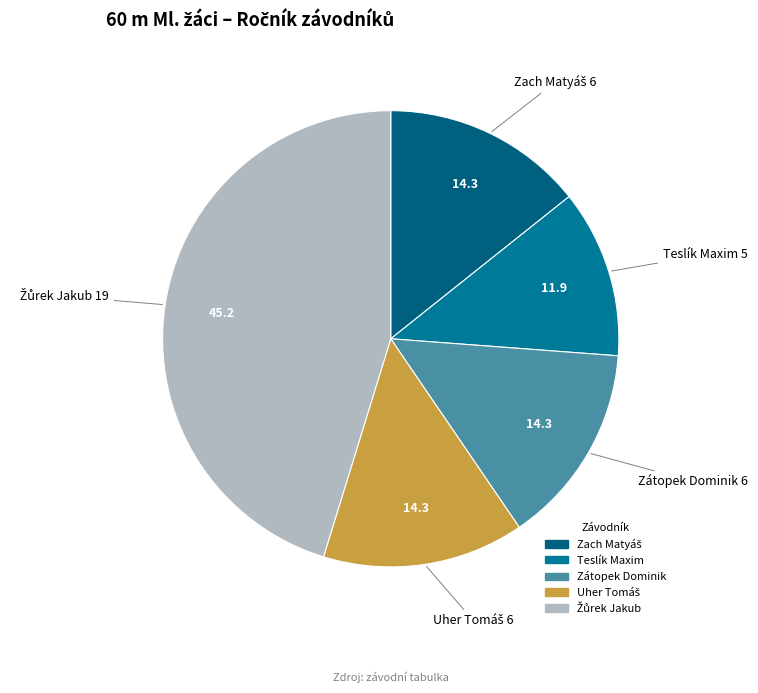

Does Zátopek Dominik account for over 50% of the chart?

No